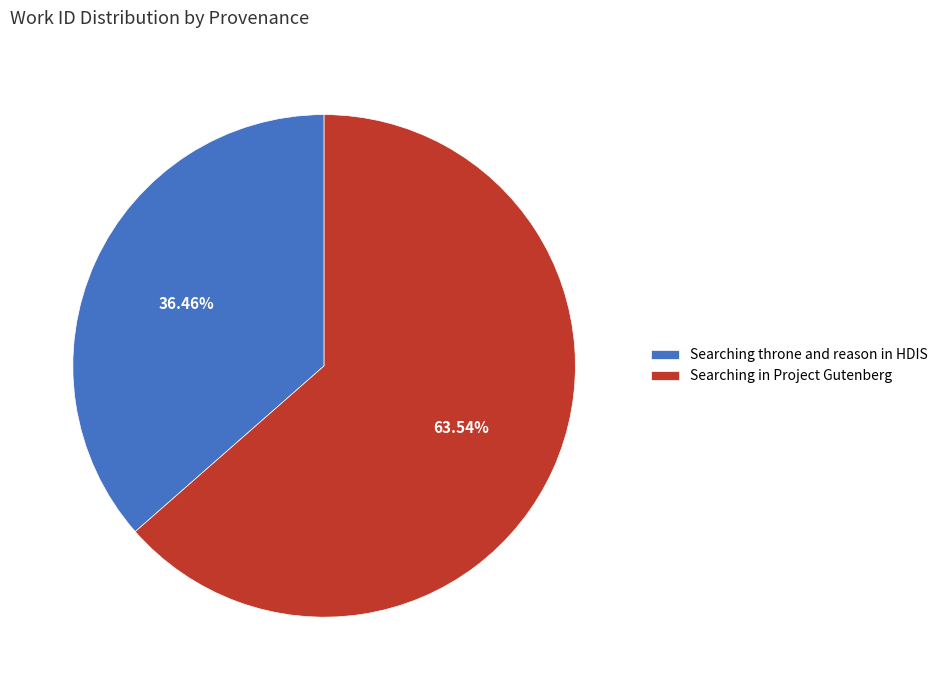

What portion of the pie excludes Searching throne and reason in HDIS?

63.5%